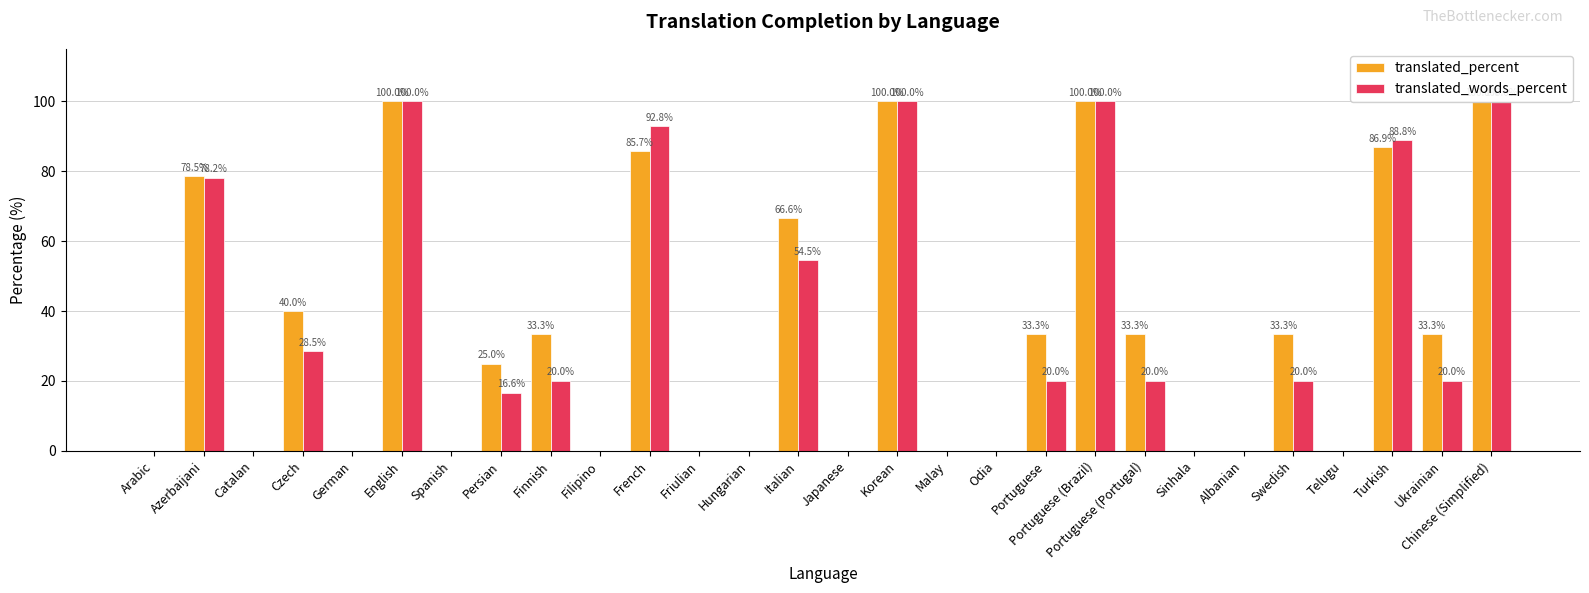

How many positive values does the translated_percent series have?

15